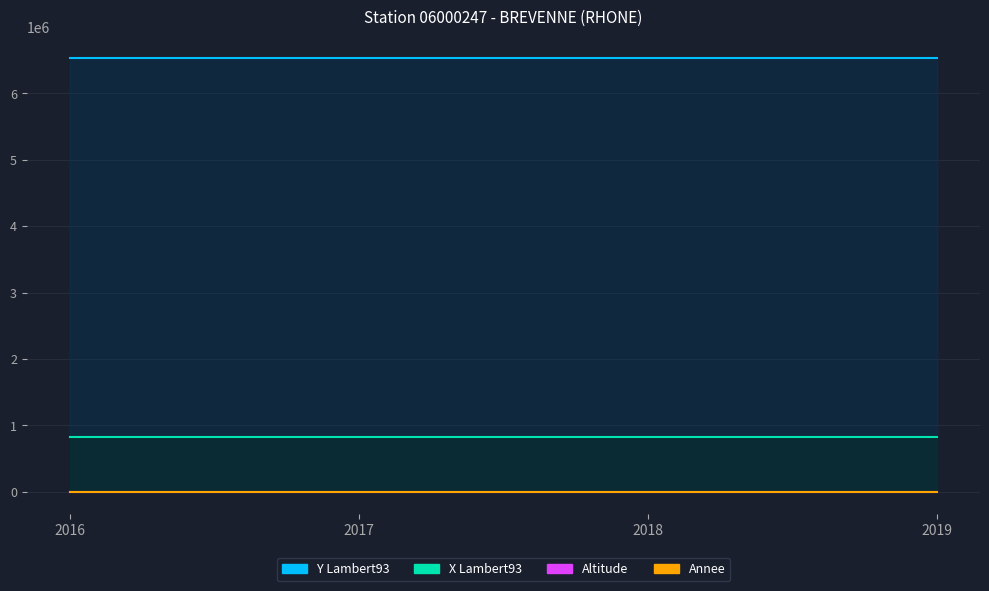

What is the highest value of the y_lambert93 series?

6525918